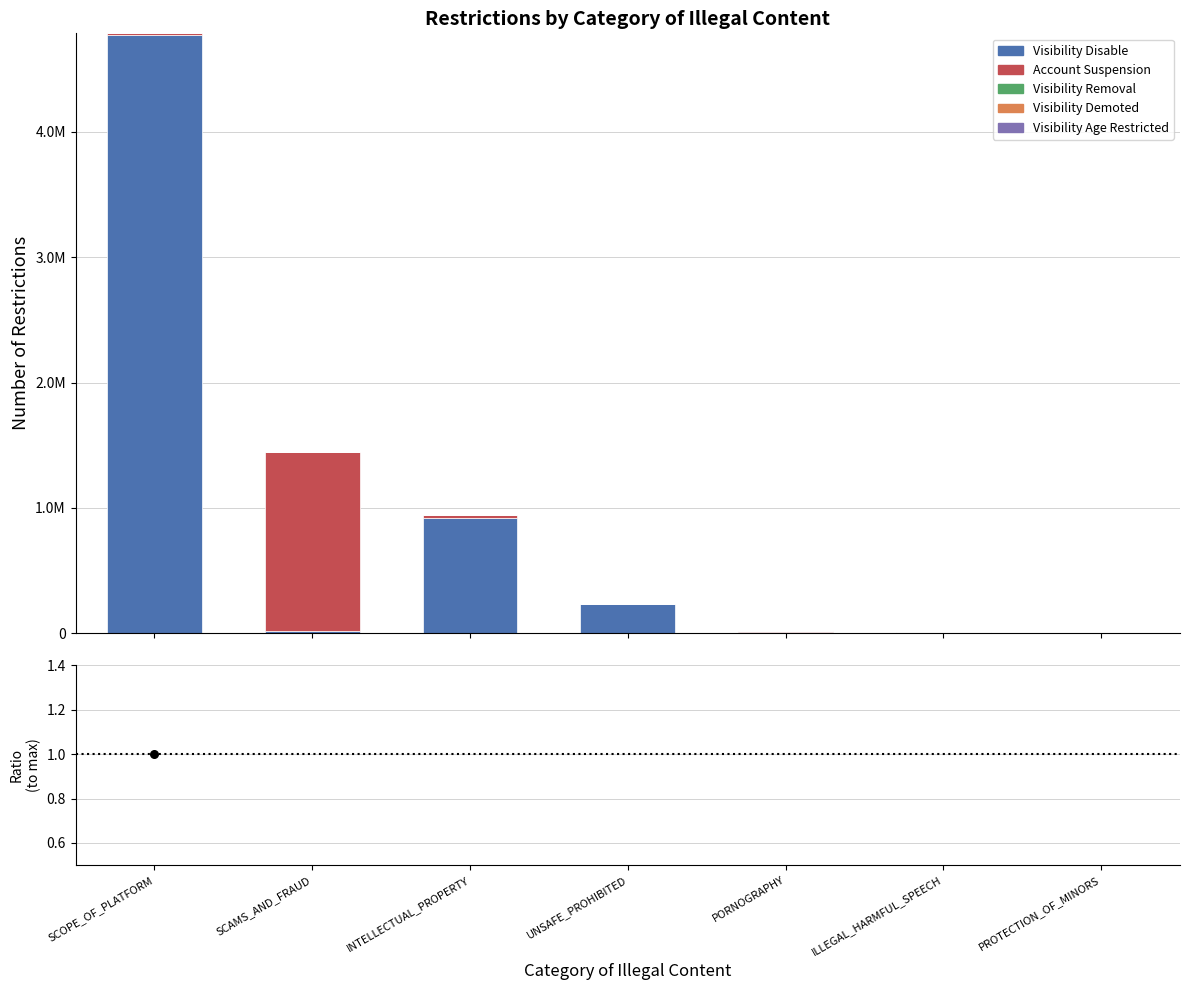

Which series has the largest Y range (max minus min)?

Visibility Disable